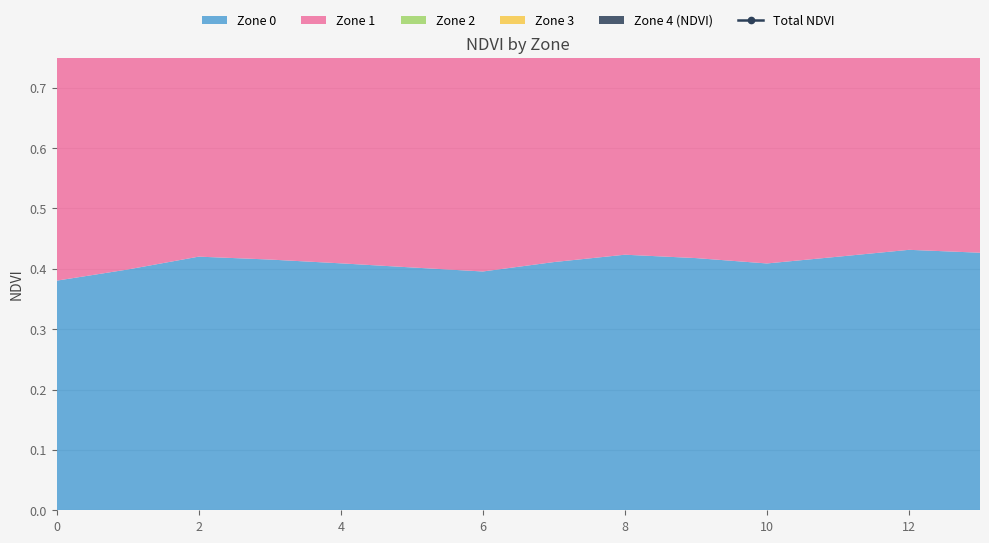

How many points are higher than both their immediate neighbors (excluding endpoints)?

3